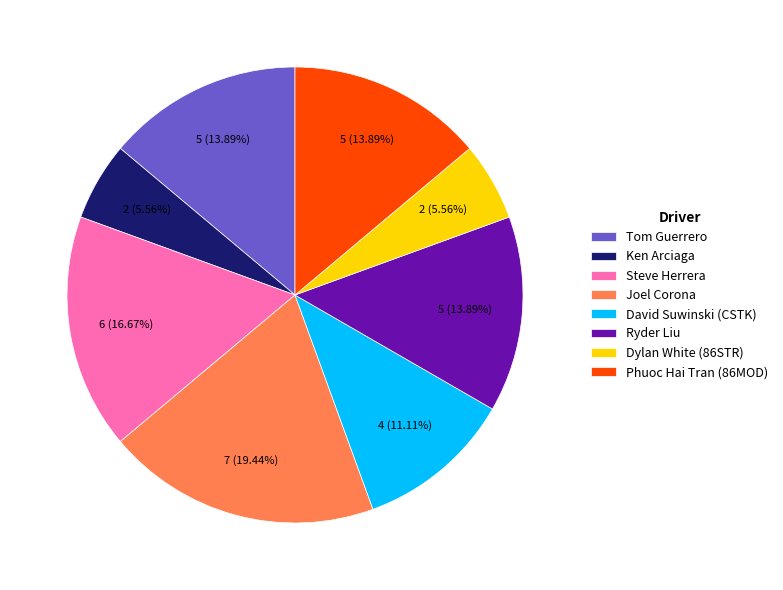

Combined, do Steve Herrera and Ryder Liu account for over 50%?

No